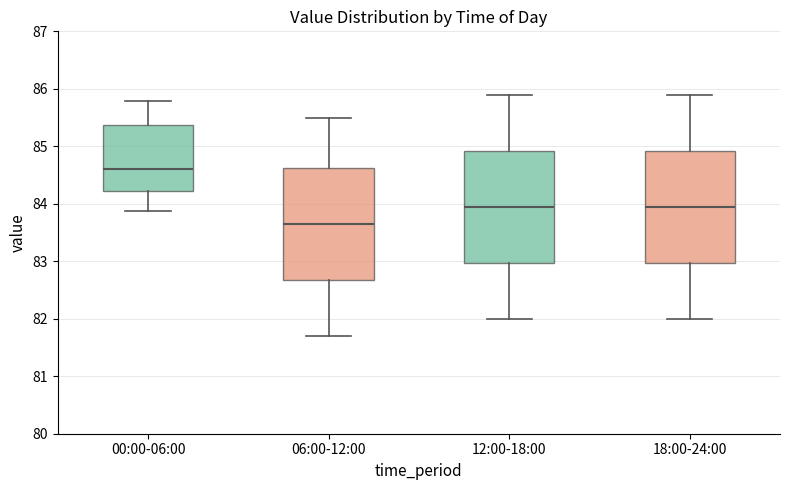

Reading left to right, transcribe this box plot: for each box, give where its median line is, the range the box spans, and where its two whiskers end, as read against the y-axis. The values are not printed on the chart, so give them approximately, as read against the axis.

00:00-06:00: median 84.6, box 84.2 to 85.4, whiskers 83.9 to 85.8
06:00-12:00: median 83.7, box 82.7 to 84.6, whiskers 81.7 to 85.5
12:00-18:00: median 84.0, box 83.0 to 84.9, whiskers 82.0 to 85.9
18:00-24:00: median 84.0, box 83.0 to 84.9, whiskers 82.0 to 85.9